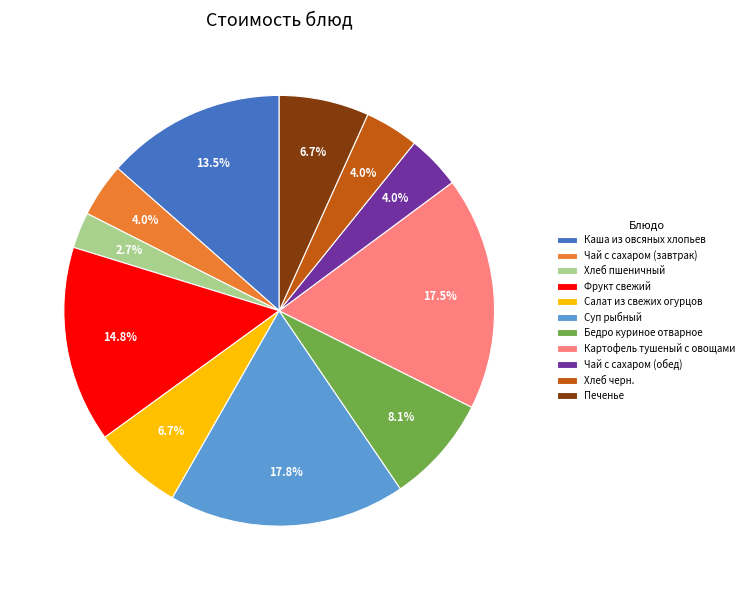

How many slices are in this pie chart?

11